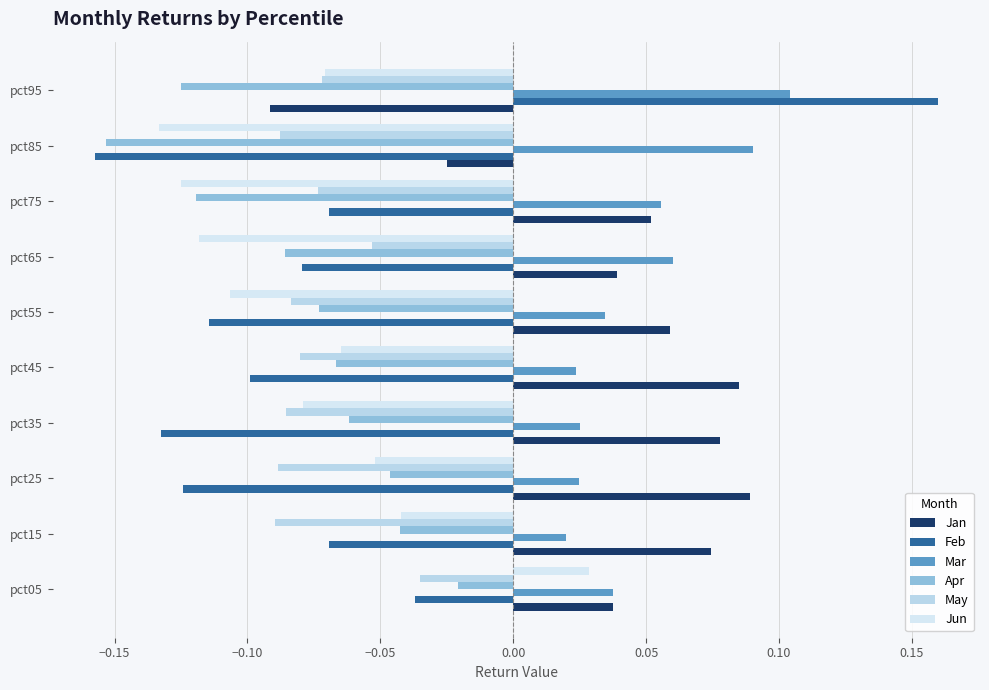

At which label is Feb closest to 0?

pct05